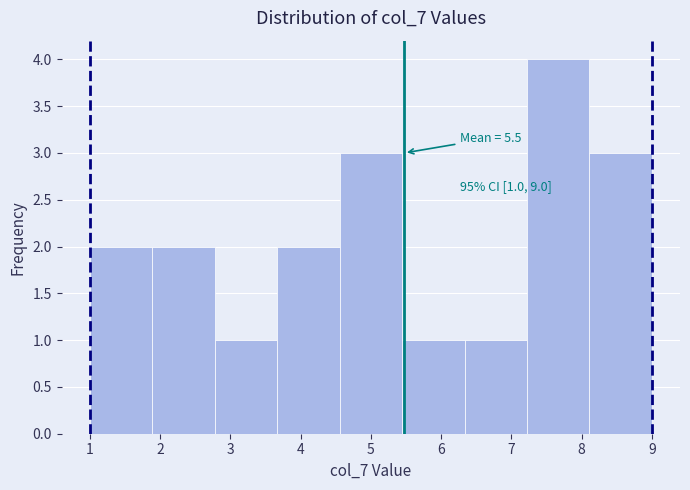

Which range on the x-axis has the tallest bar?

7.2 to 8.1